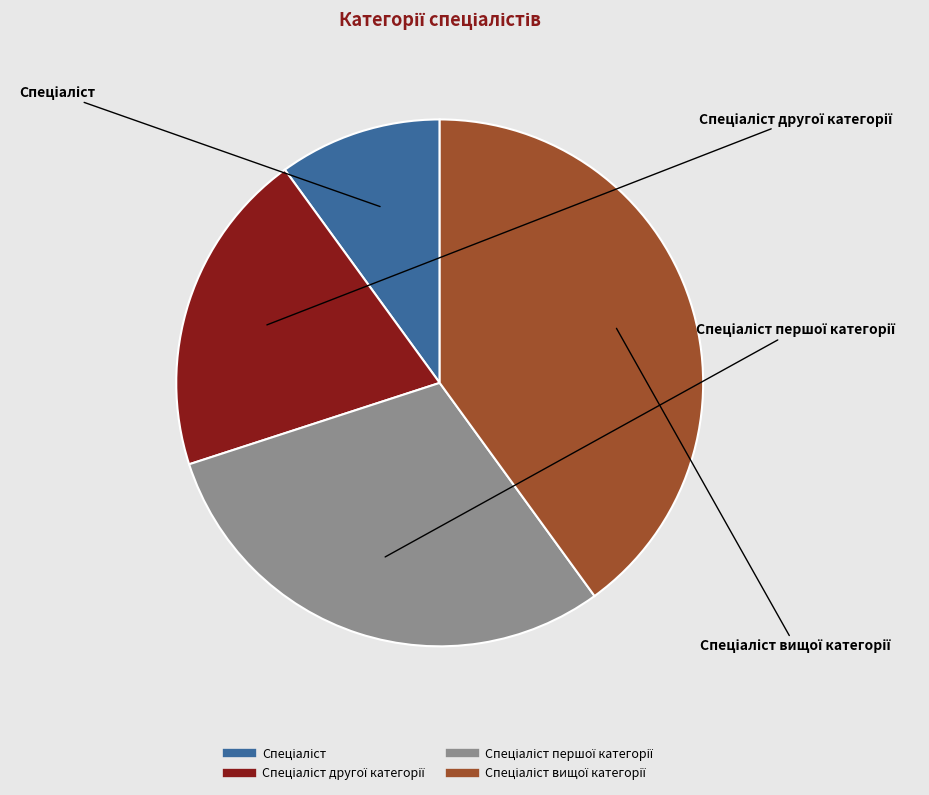

Is there any slice that represents more than half of the pie?

No